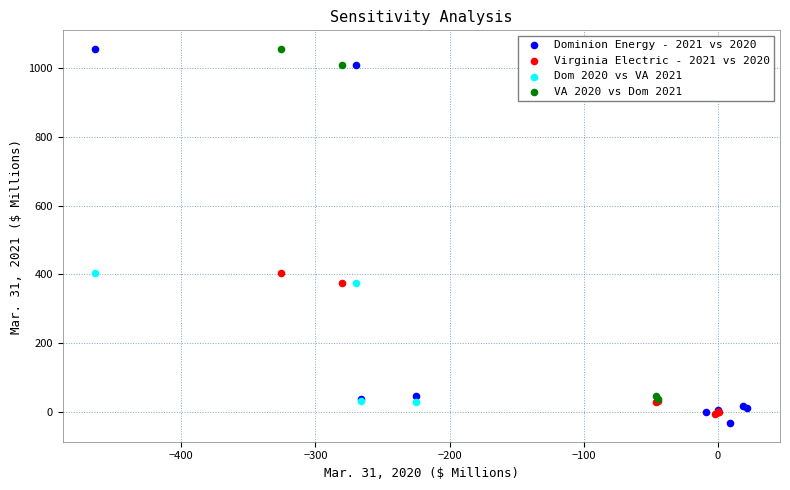

Which series has the largest Y range (max minus min)?

Dominion Energy - 2021 vs 2020